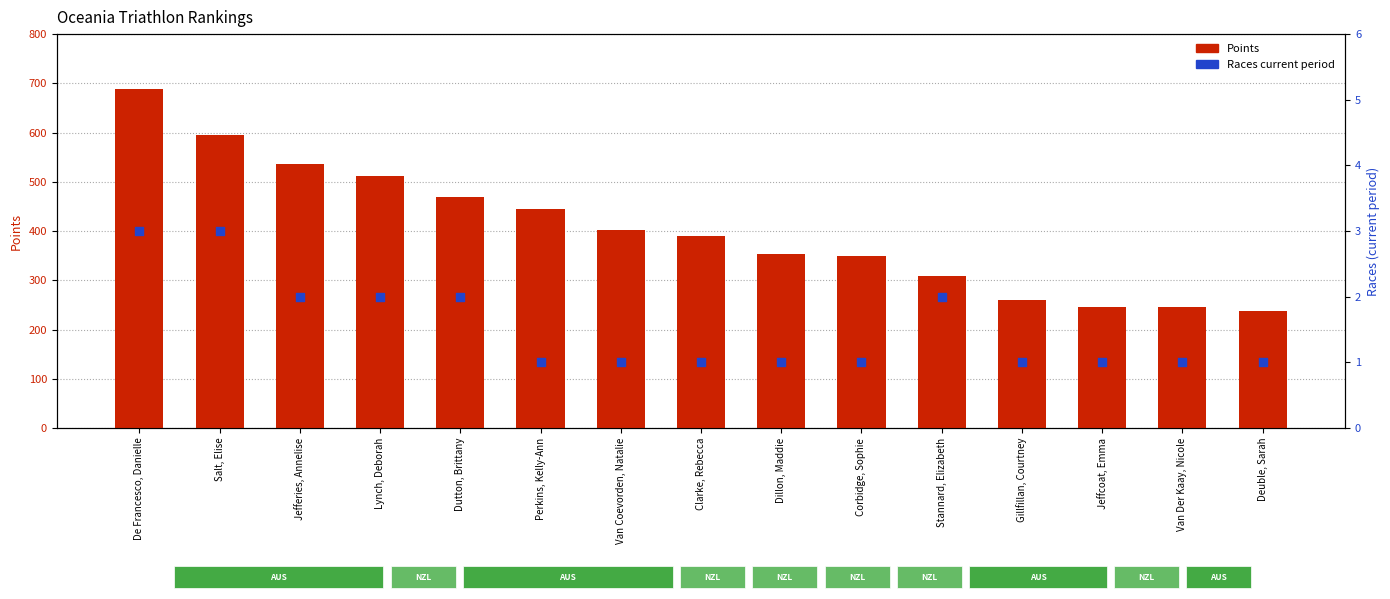

Which series reaches the minimum Y coordinate?

Races current period